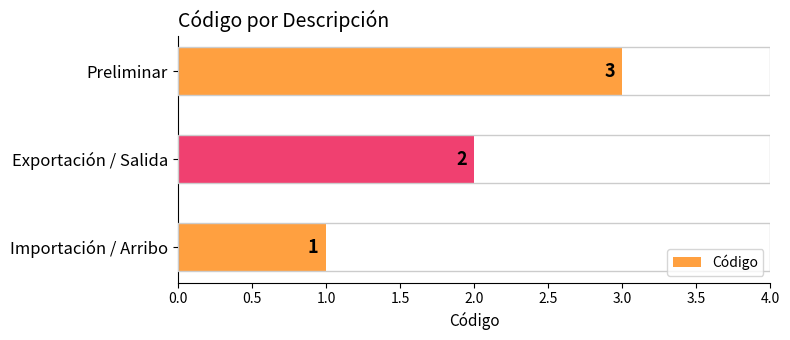

What is the sum of the values at Importación / Arribo and Preliminar?

4